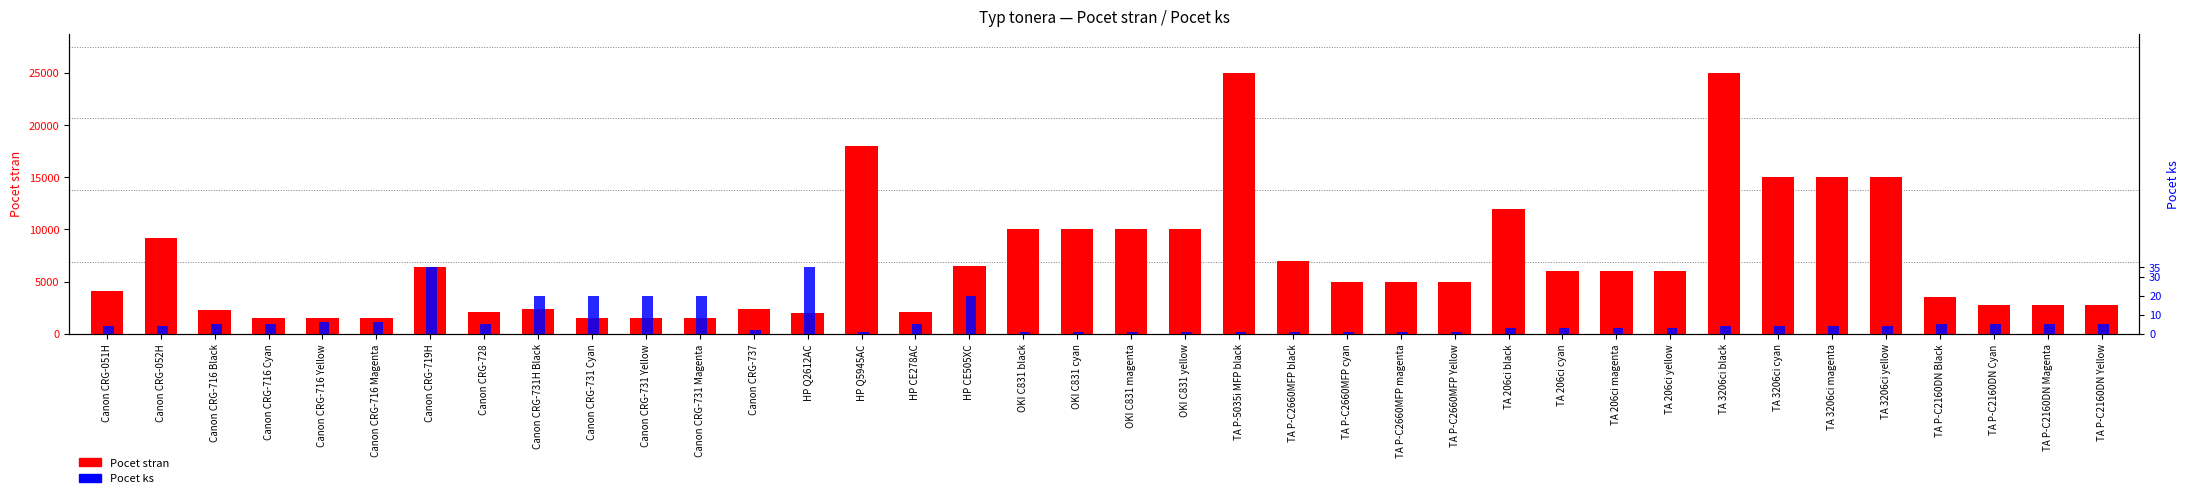

Rank the series by their maximum value, from lowest to highest.

Pocet ks, Pocet stran